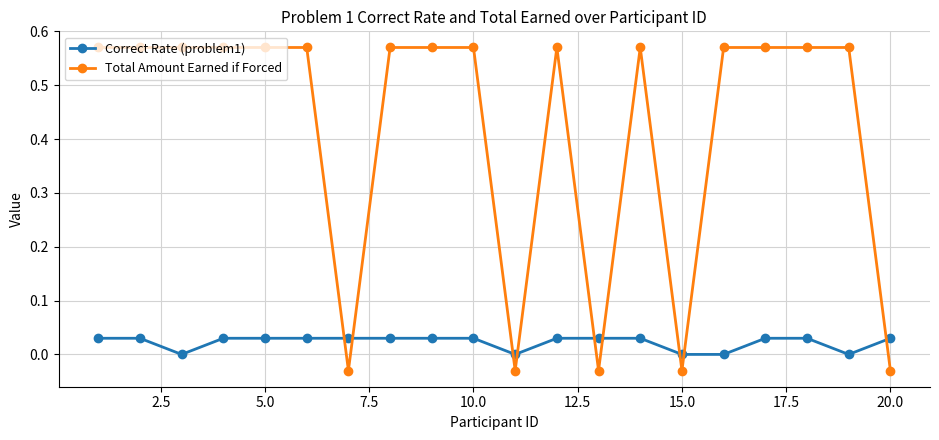

What is the average value of the Total Amount Earned if Forced series?

0.4